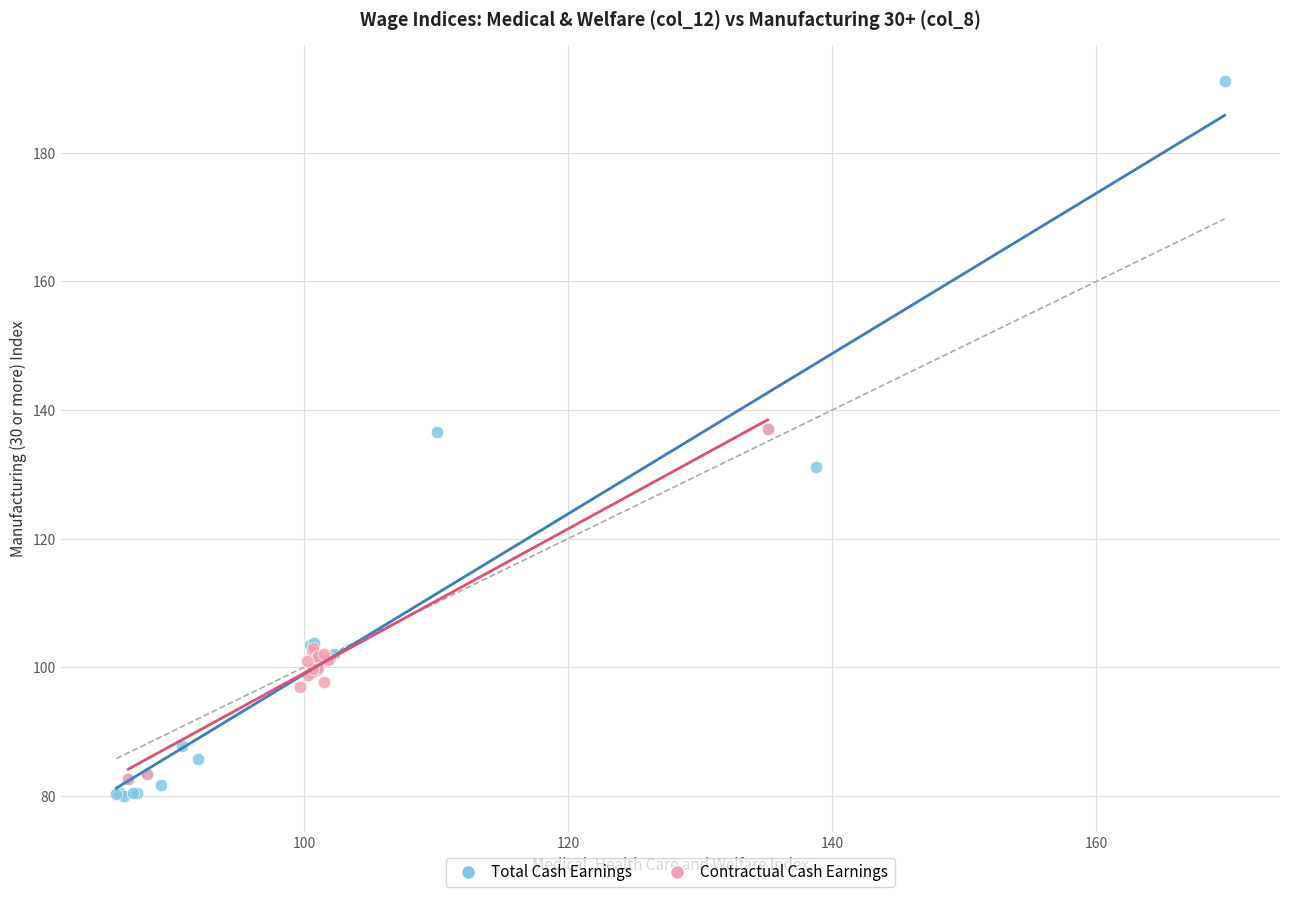

What are all the series names shown in the legend?

Total Cash Earnings, Contractual Cash Earnings